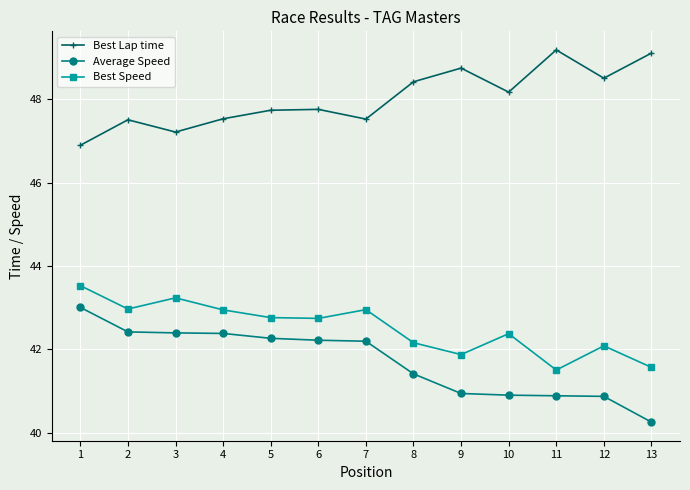

List the series in order of their peak value, highest first.

Best Lap time, Best Speed, Average Speed